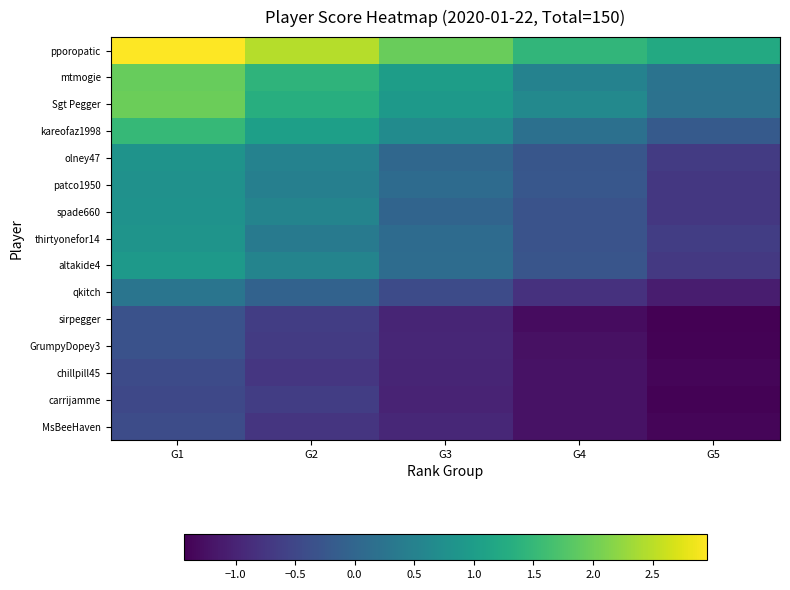

How many data points does each series have?

5